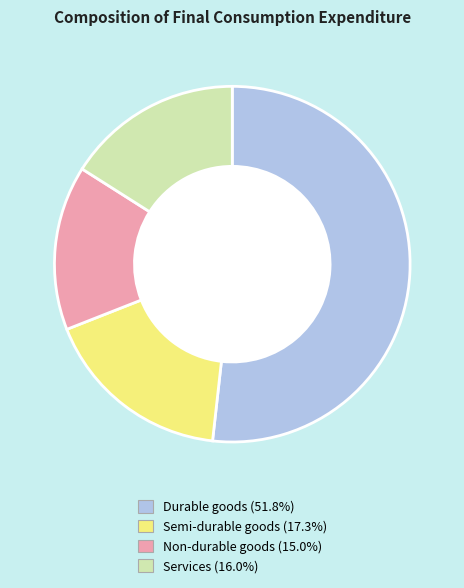

Which slice is the smallest?

Non-durable goods